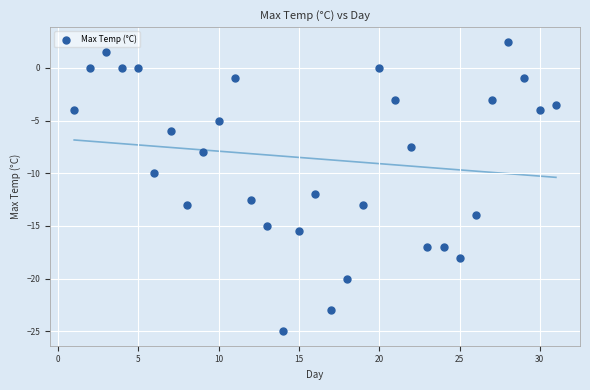

What is the range of X values (max minus min)?

30.0